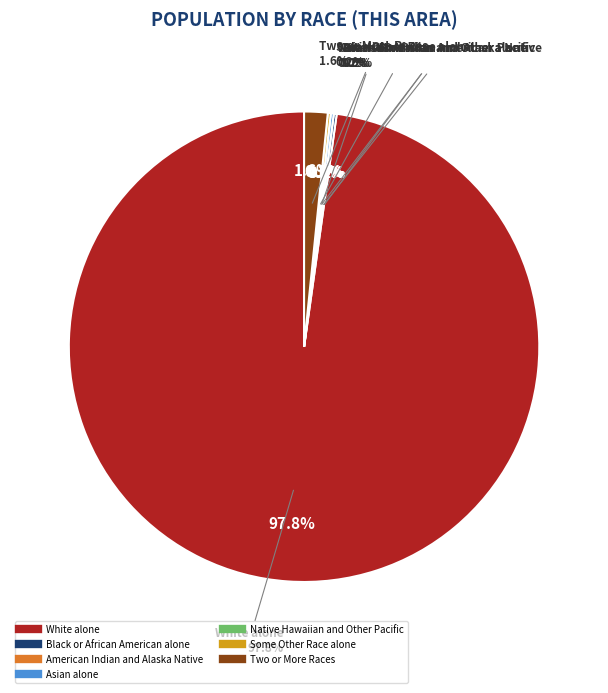

Which slice represents more than half of the pie?

White alone